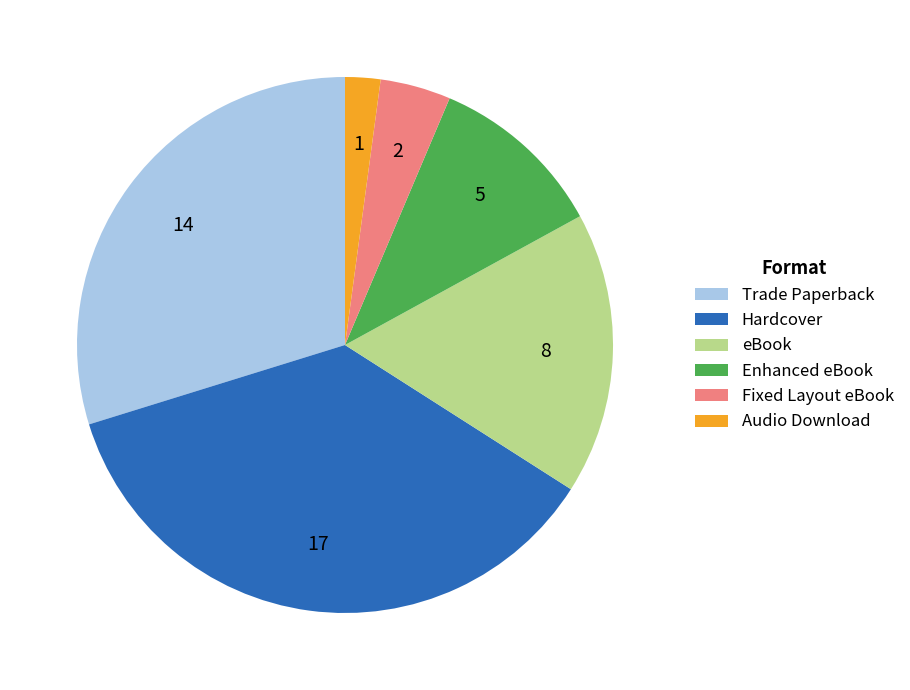

Between Enhanced eBook and Audio Download, which is larger?

Enhanced eBook